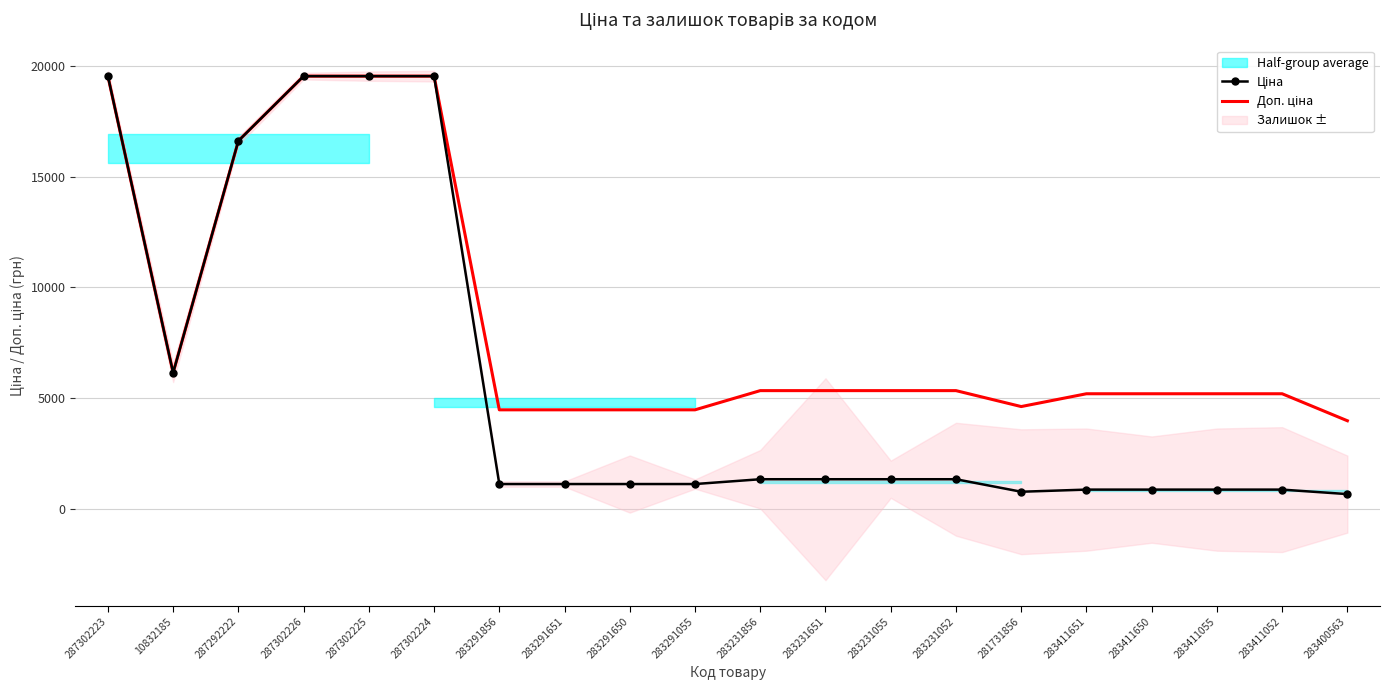

List the labels in order of Доп. ціна value, largest first.

287302223, 287302226, 287302225, 287302224, 287292222, 10832185, 283231856, 283231651, 283231055, 283231052, 283411651, 283411650, 283411055, 283411052, 281731856, 283291856, 283291651, 283291650, 283291055, 283400563